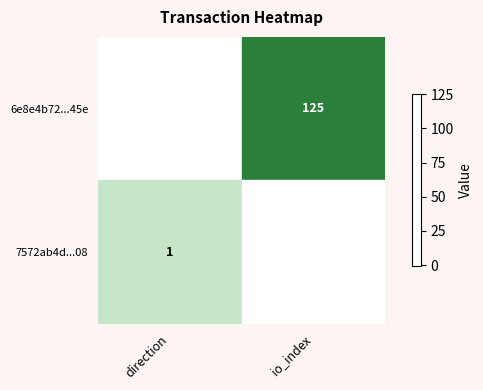

Is it true that 7572ab4d...08 equals 1 at direction?

True